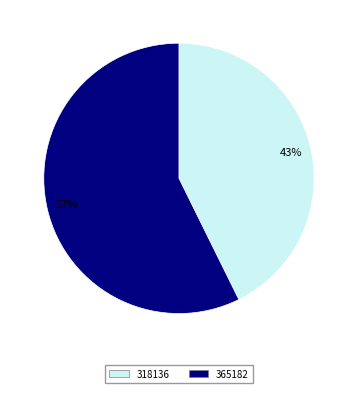

Is it true that 365182 is 57% of the pie?

True